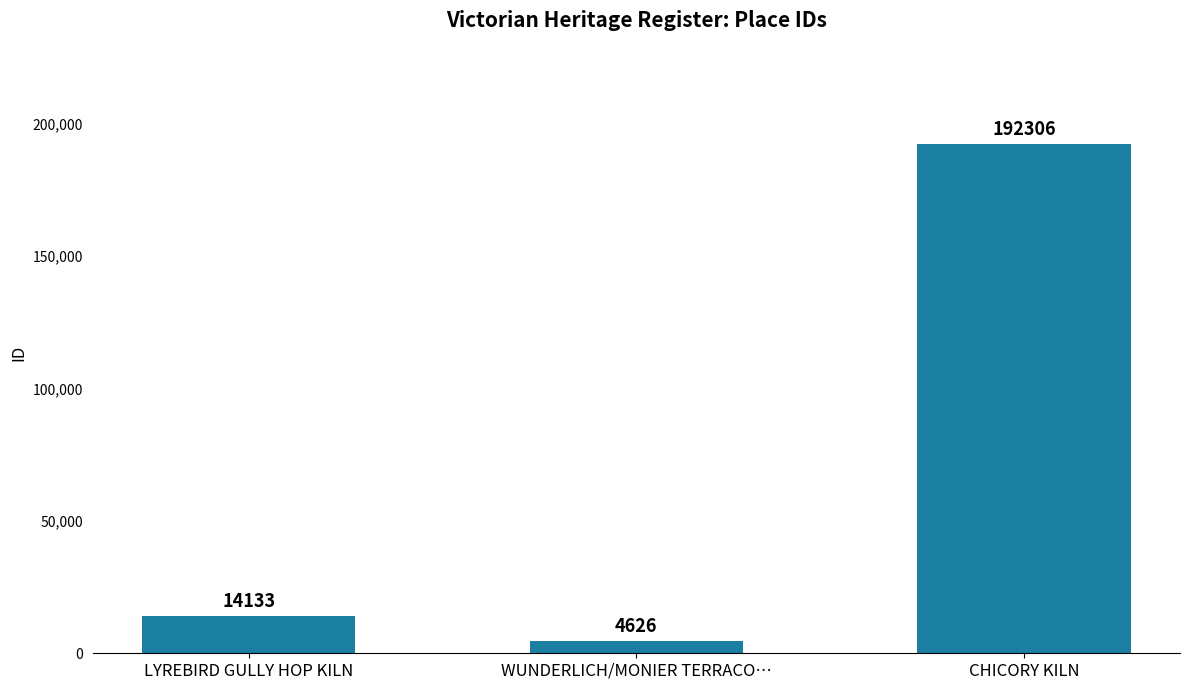

Read the value at LYREBIRD GULLY HOP KILN.

14133